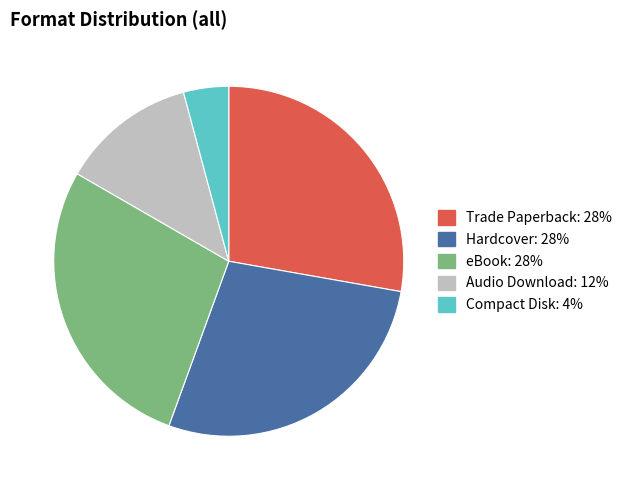

Count the number of slices in the pie.

5